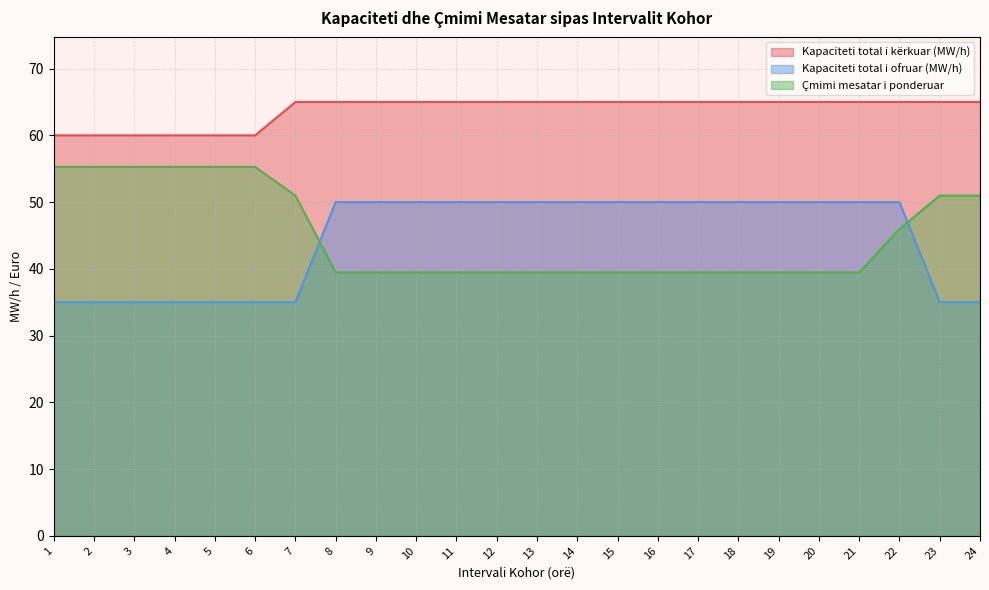

Which series has the largest range (max minus min)?

Çmimi mesatar i ponderuar